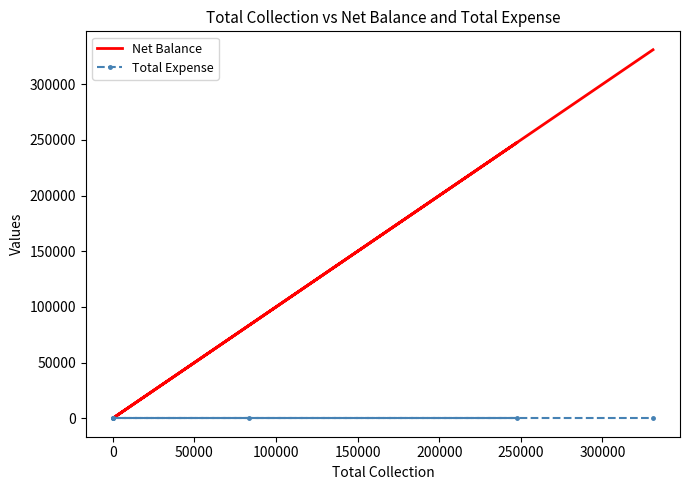

True or false: Net Balance and Total Expense cross at least once.

False